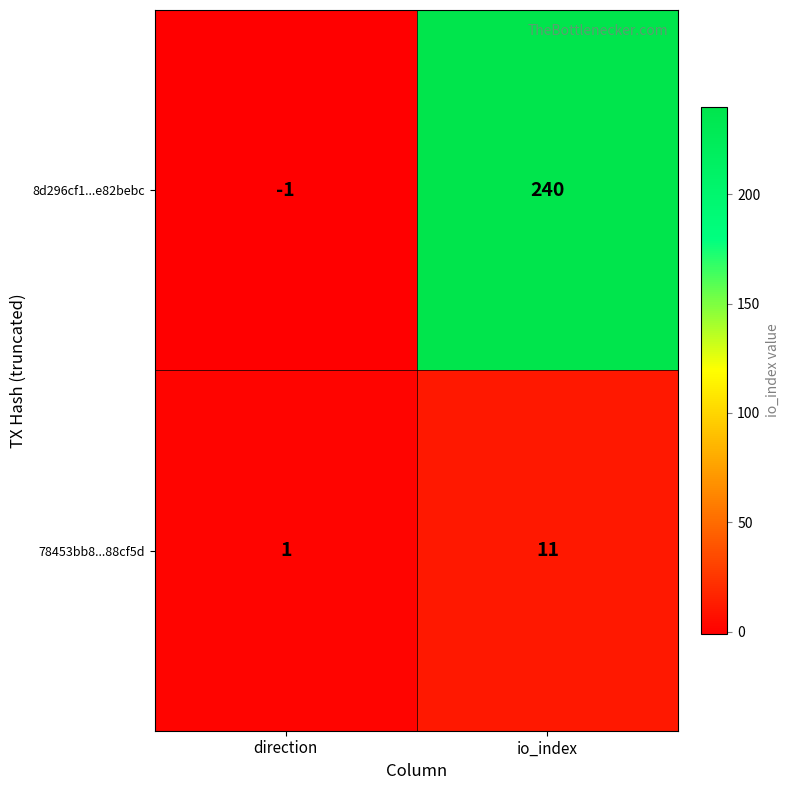

What is the maximum value for 8d296cf1...e82bebc?

240